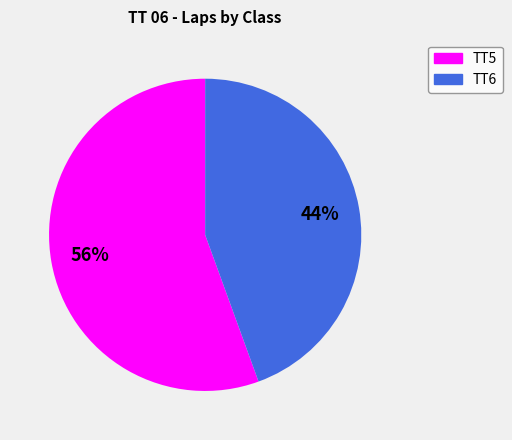

True or false: TT5 accounts for 56% of the total.

True